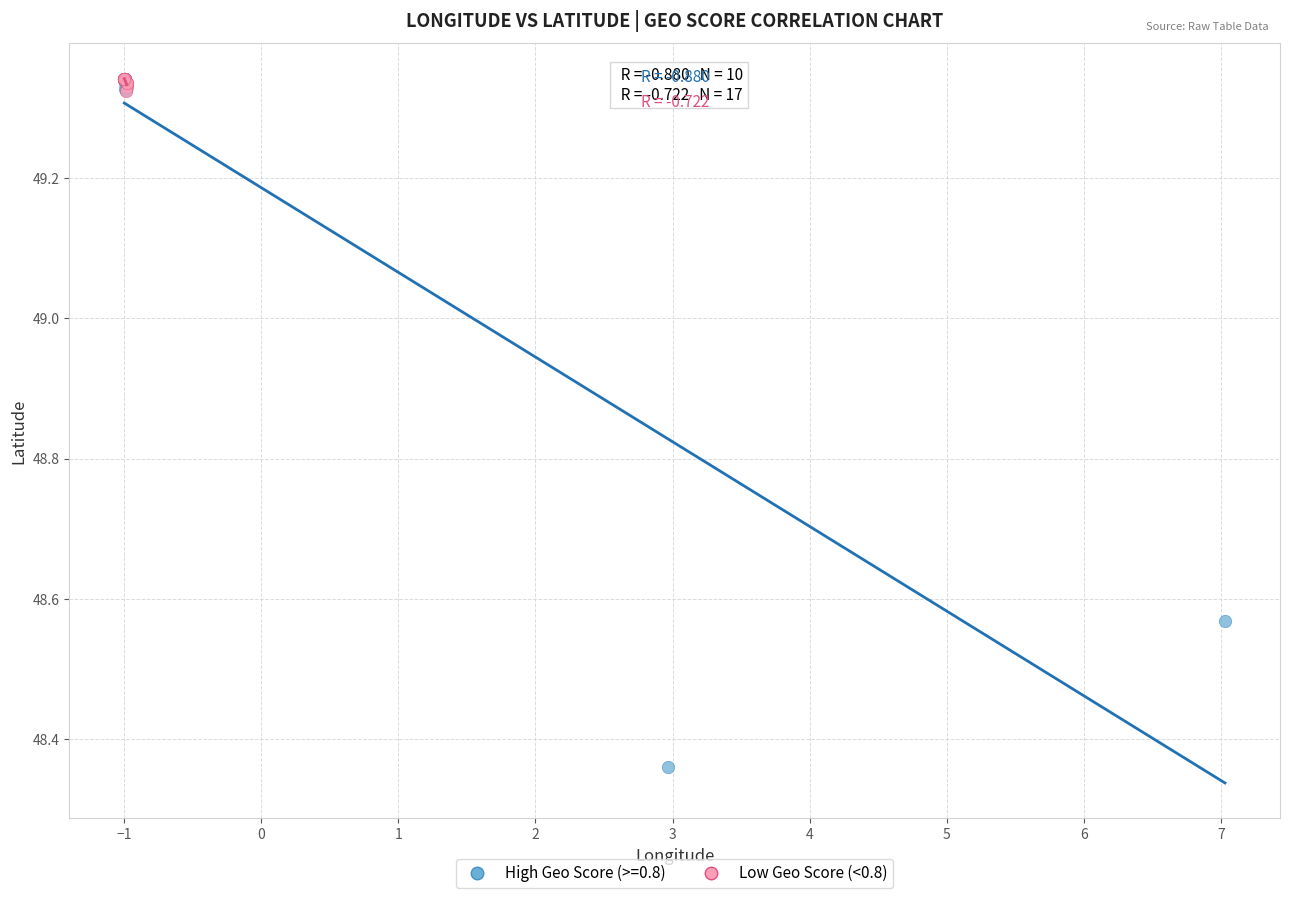

Which series contains the lowest Y value?

High Geo Score (>=0.8)